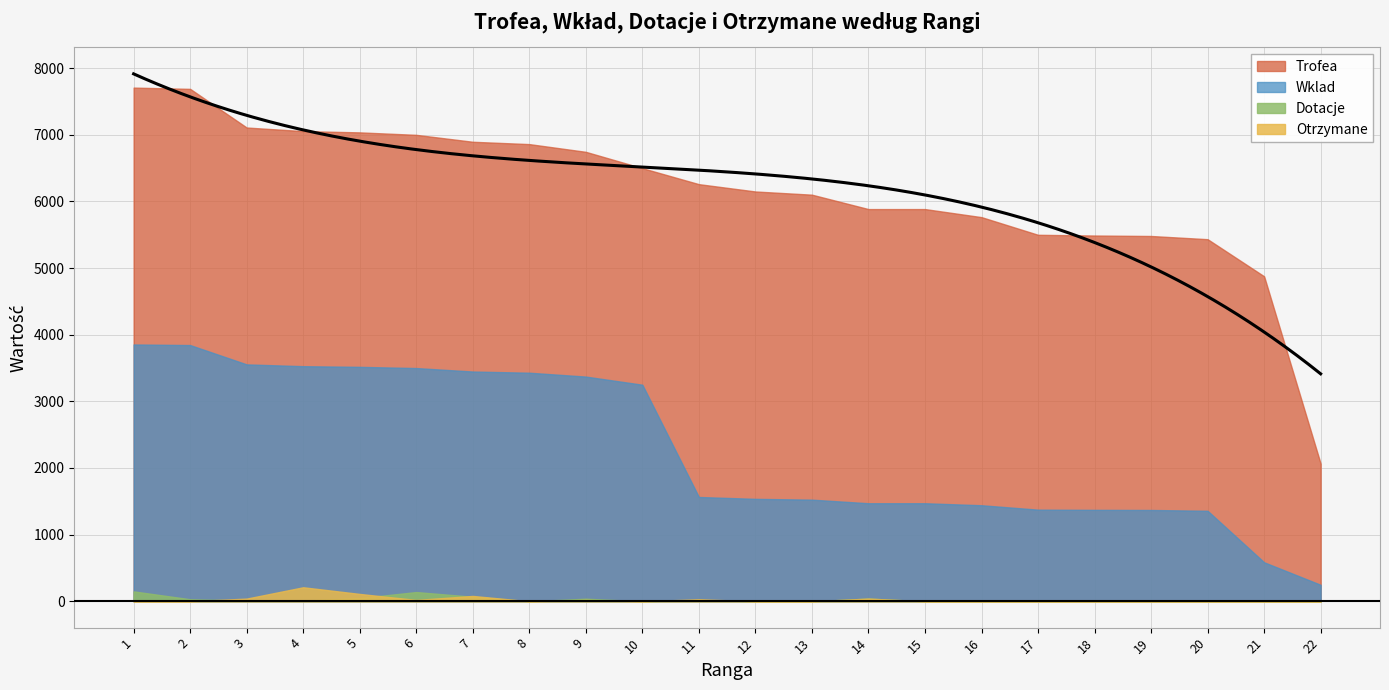

What is the value of the Dotacje point at the 5th from the left?

48